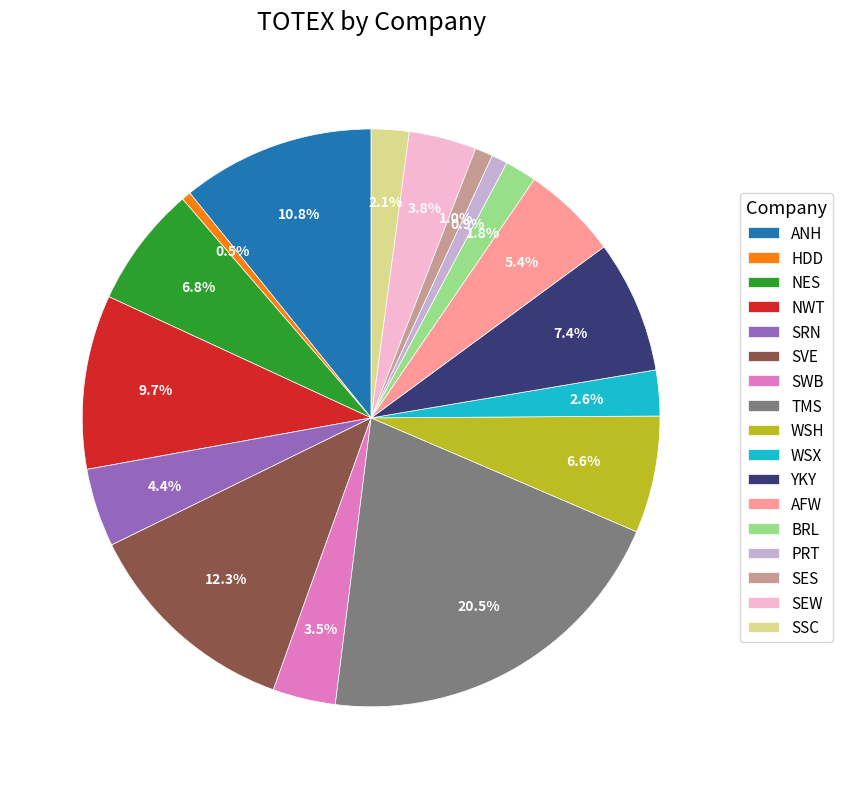

To the nearest percent, what is the difference between the PRT and AFW slice percentages?

4%